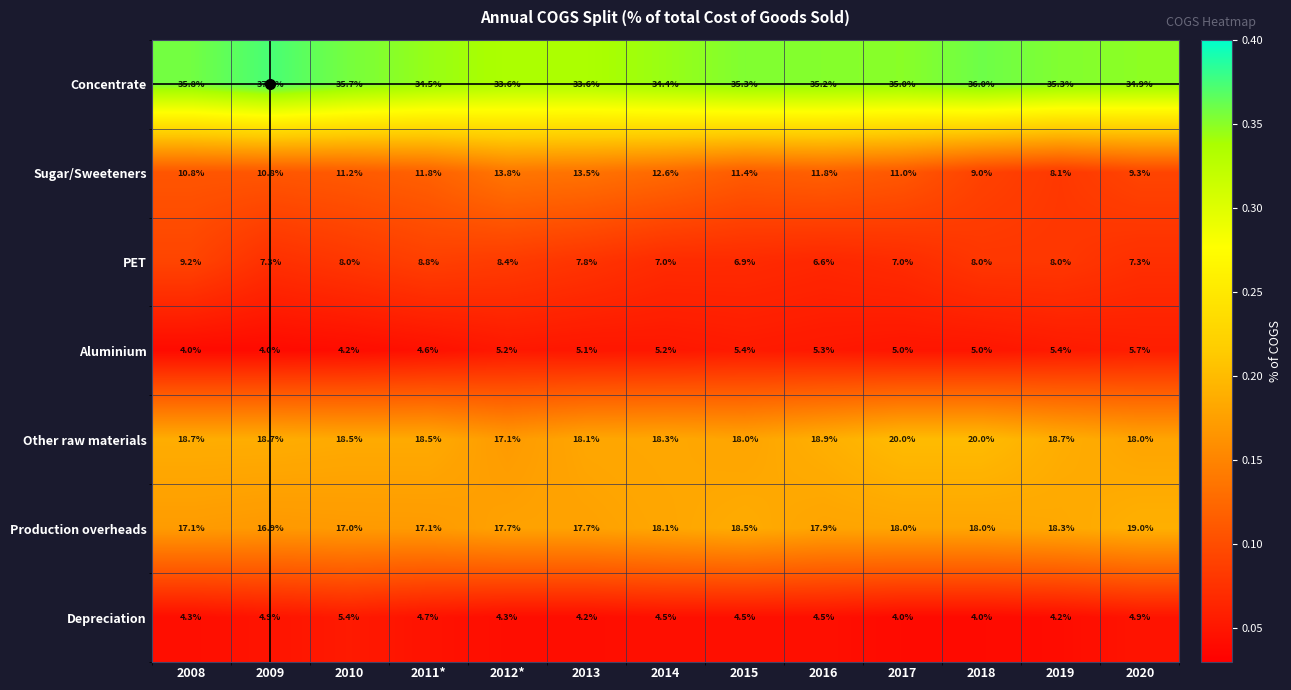

True or false: Aluminium has a value of 1.8 at 2015.

False